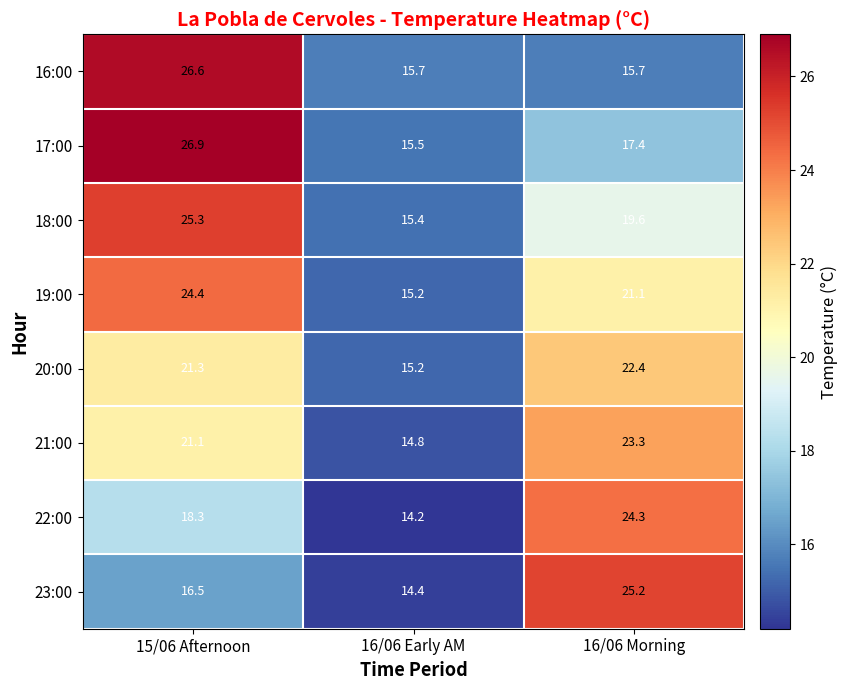

At how many categories does at least one series exceed 26?

1